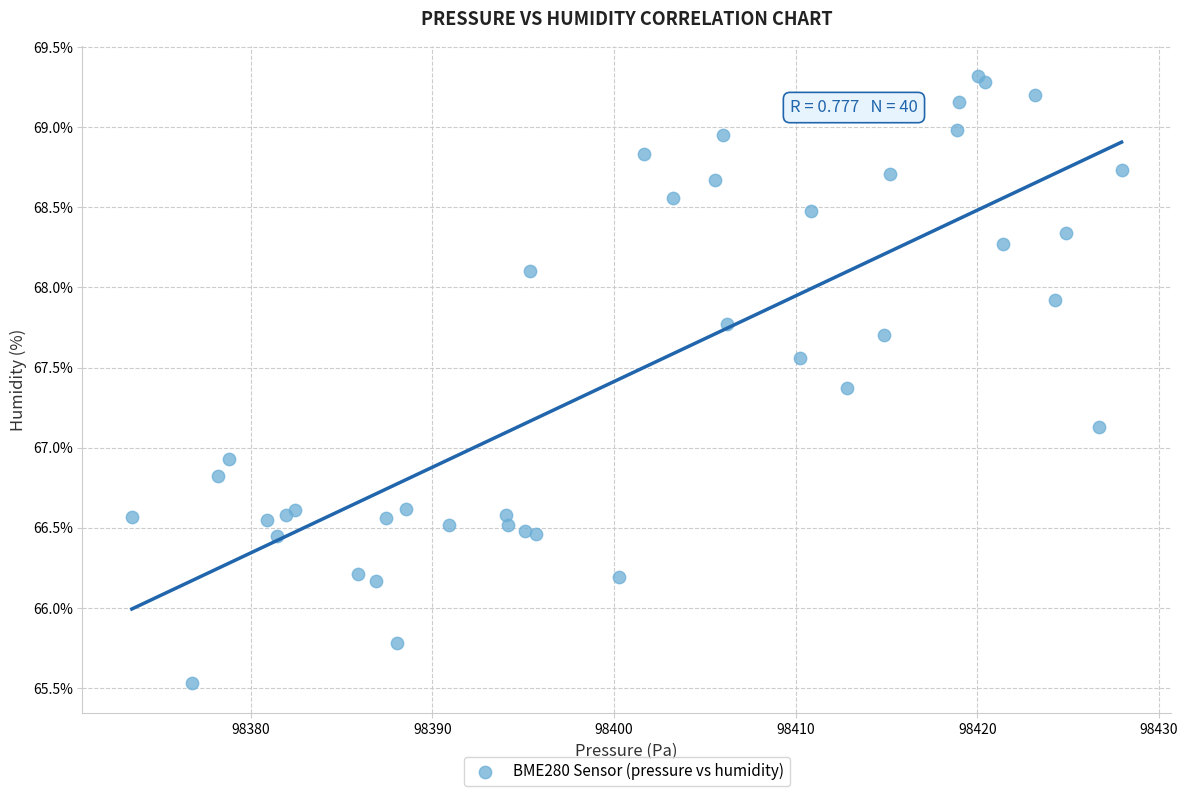

What Y value in the scatter plot is closest to 67?

66.9